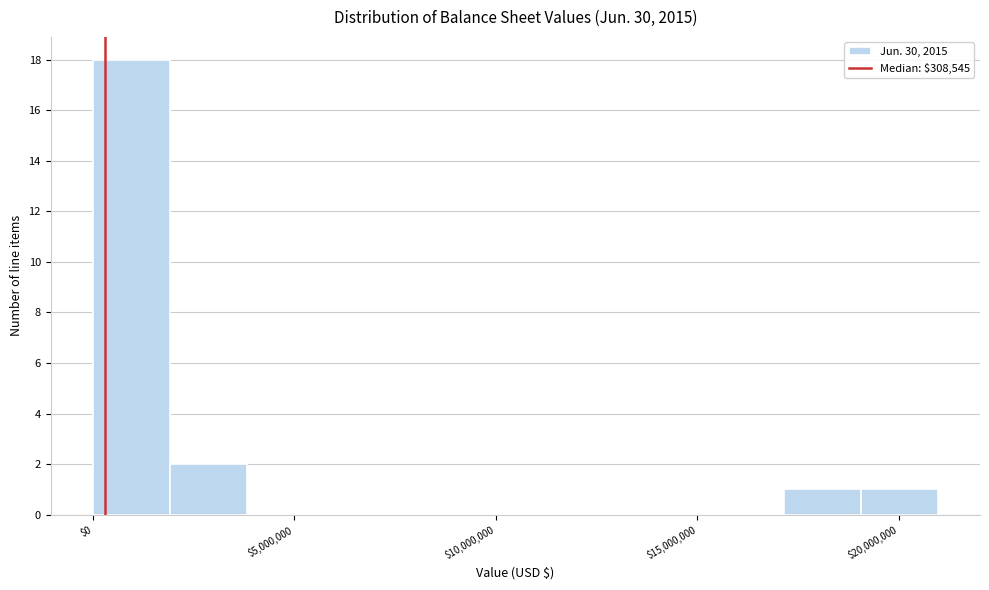

Read against the x-axis, roughly where is the centre of the tallest bar?

1000000